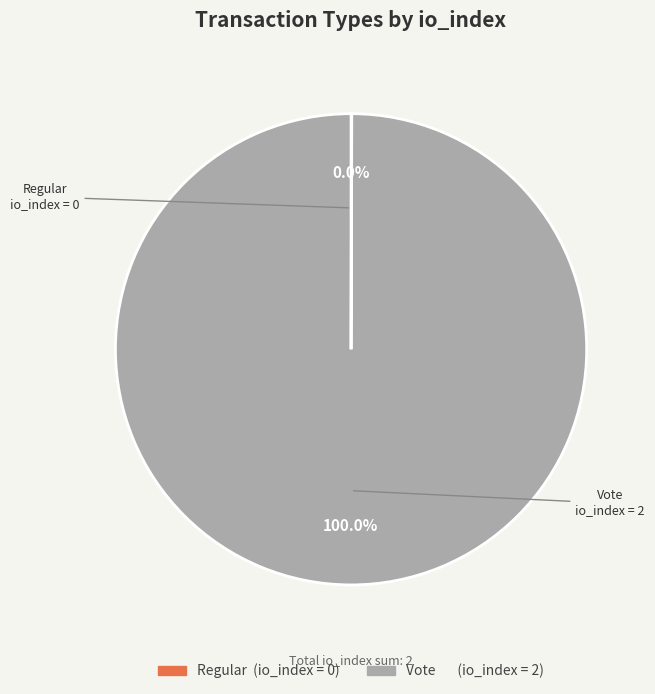

Does any single category account for the majority?

Yes